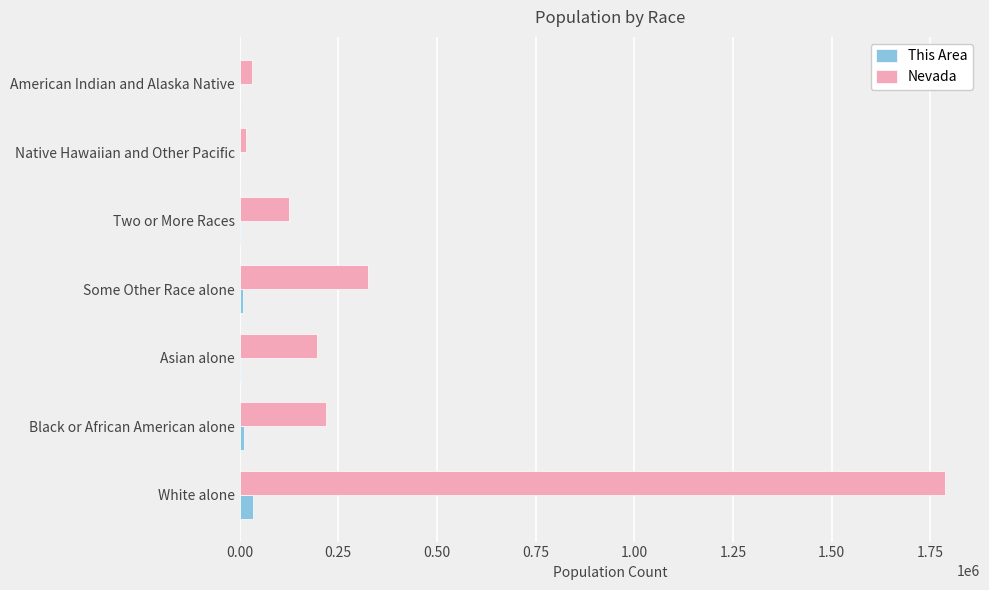

Which label corresponds to the largest value in the chart?

White alone